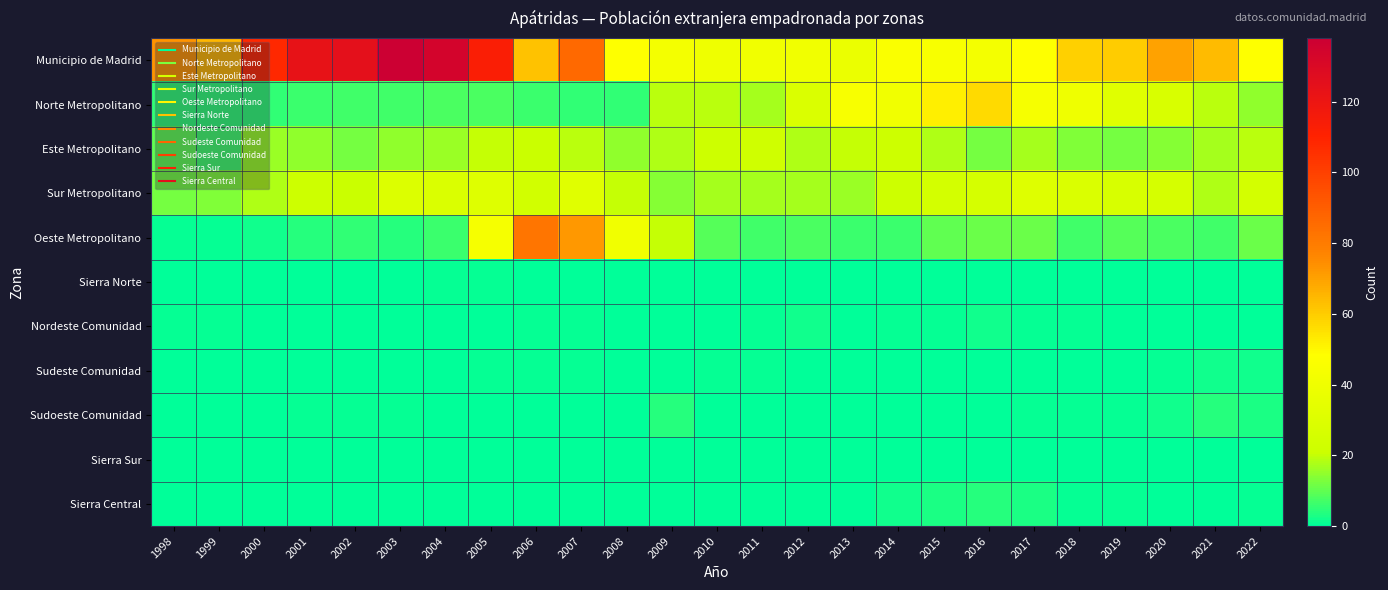

What is the spread (max minus min) of values at 2011?

41